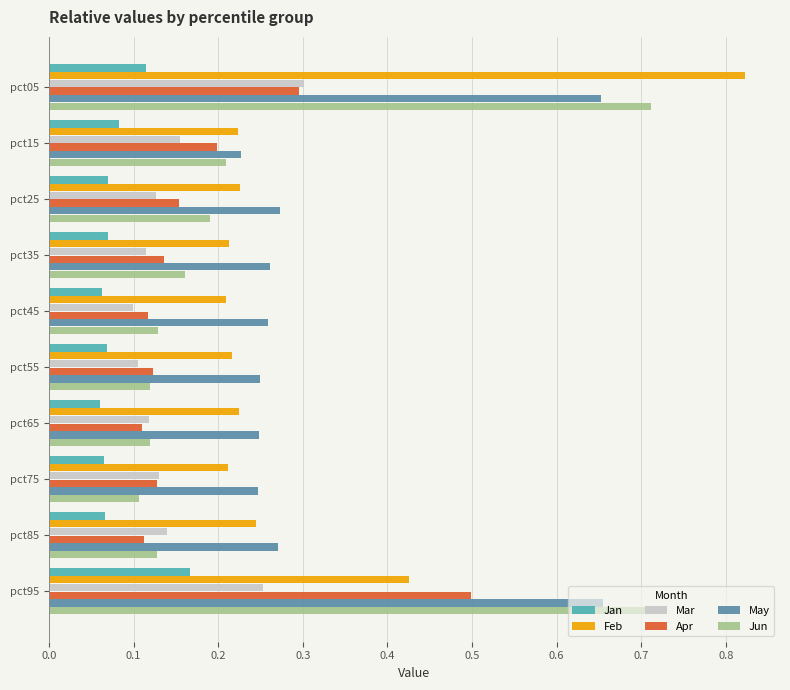

The value of May at pct05 is 0.9. True or false?

False